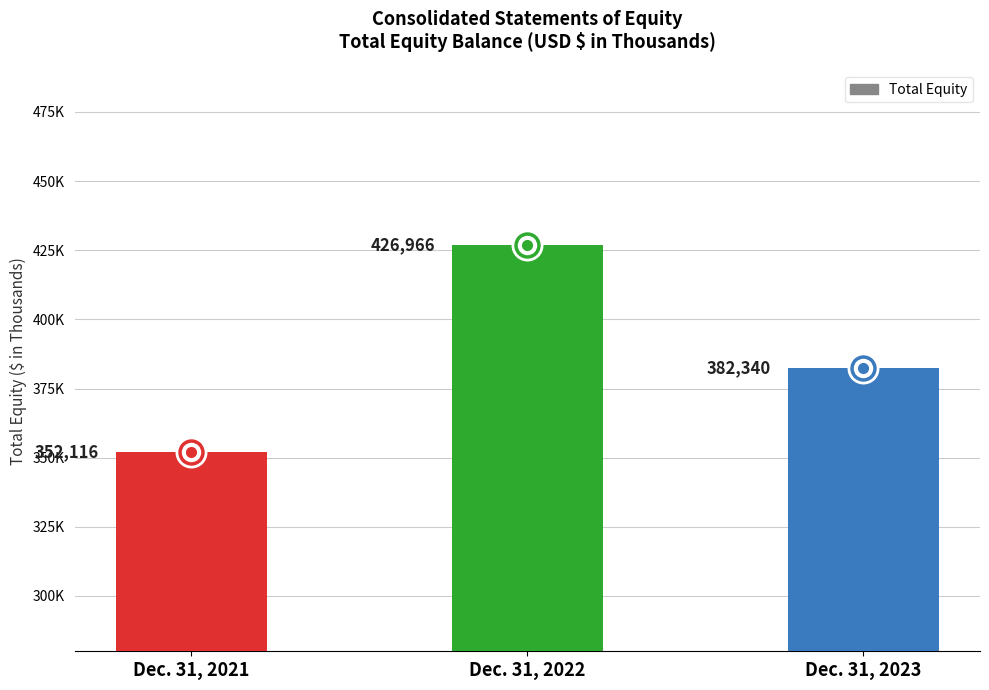

Does the chart contain any negative values?

No